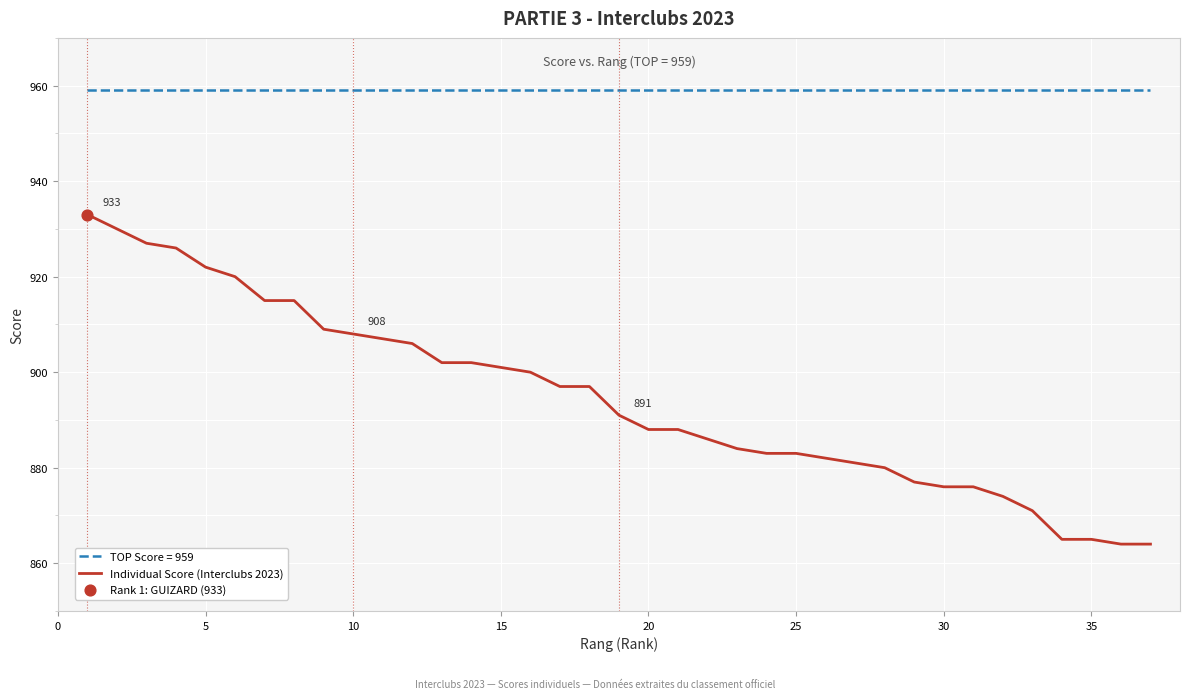

Which series has the widest spread of values?

Individual Score (Interclubs 2023)